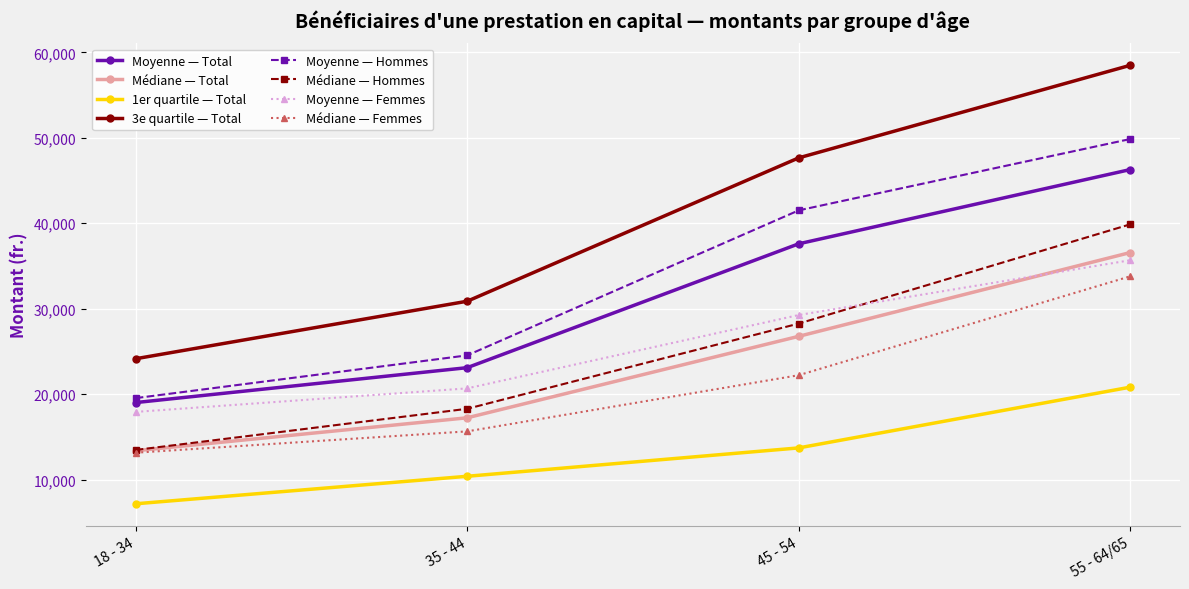

True or false: Médiane — Femmes has more than 1 points higher than both neighbors.

False